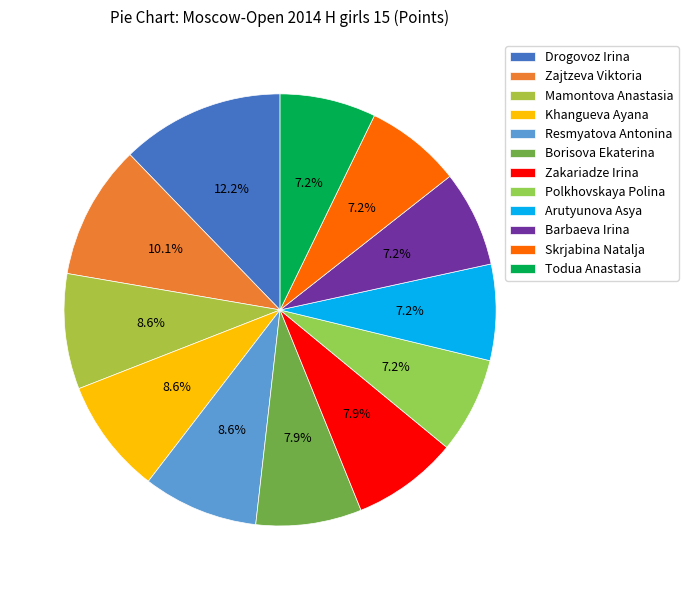

True or false: Resmyatova Antonina accounts for 1% of the total.

False